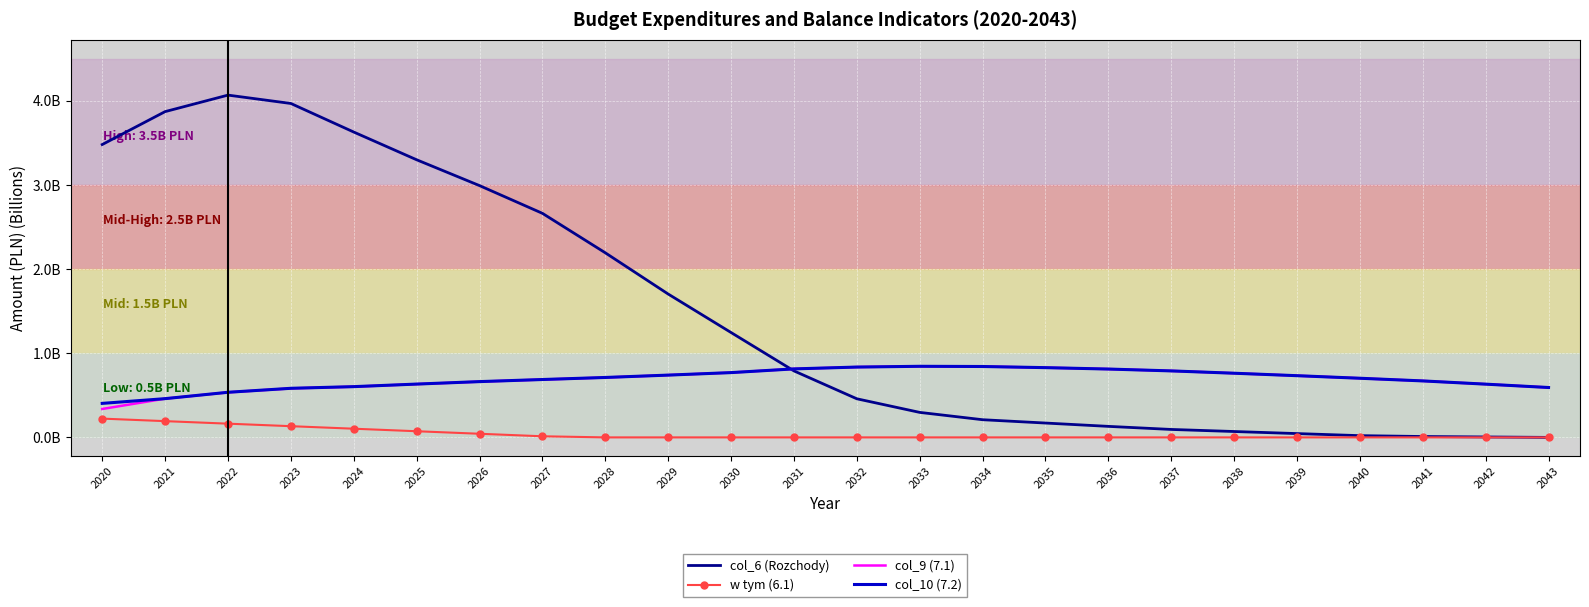

What are all the series names shown in the legend?

col_6 (Rozchody), w tym (6.1), col_9 (7.1), col_10 (7.2)